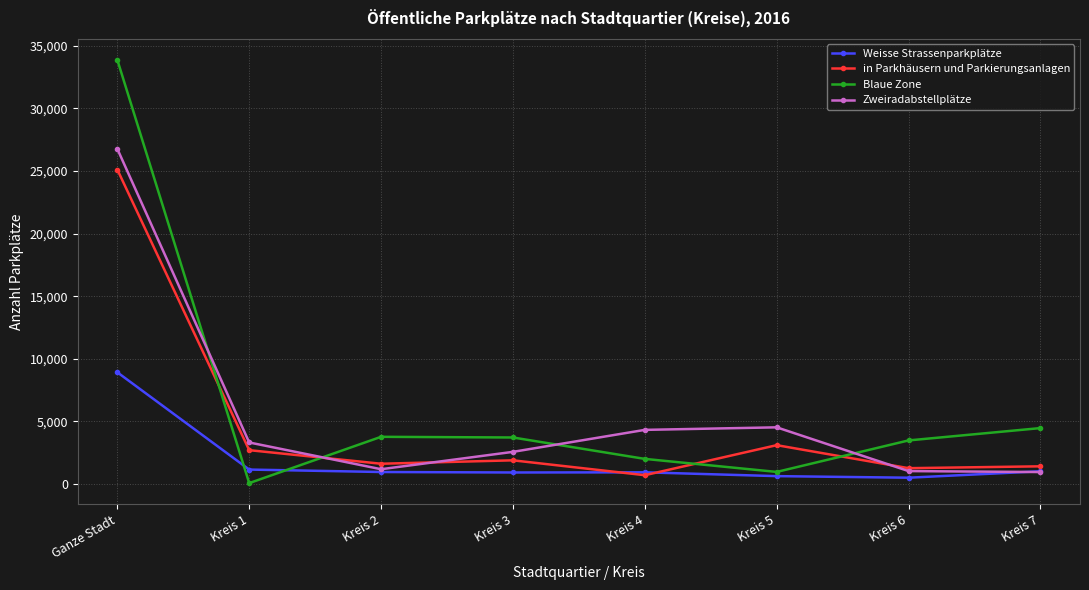

What is the smallest value displayed?

80